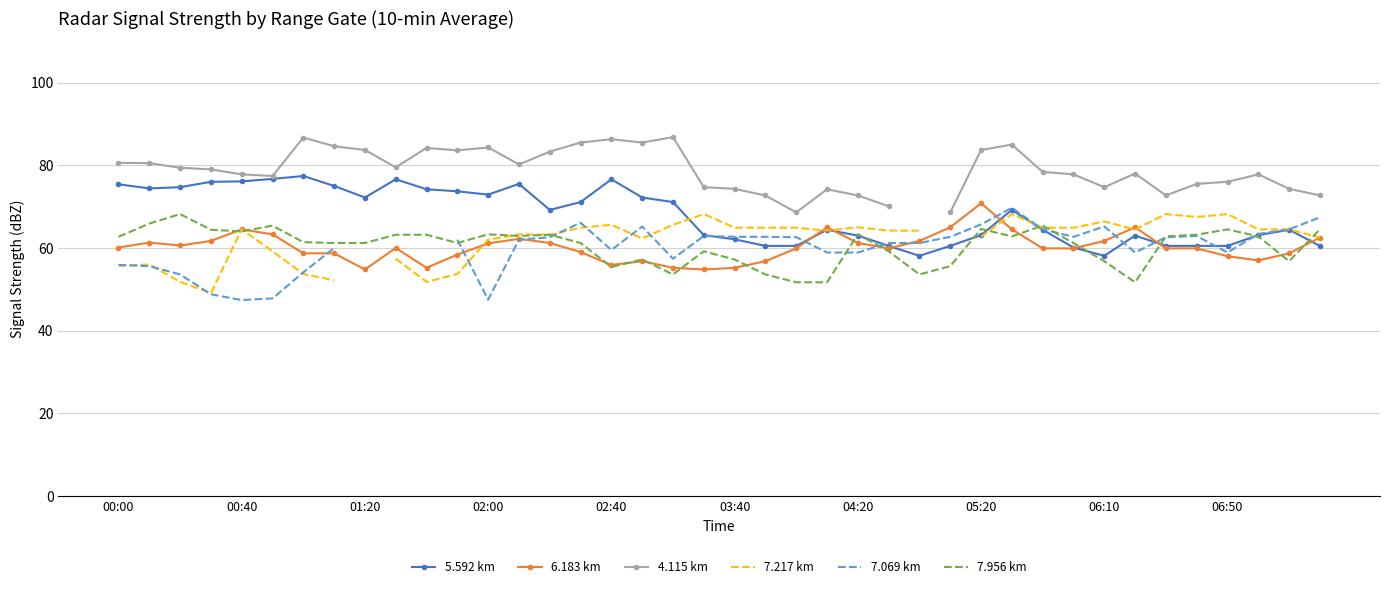

How many intersections are there between 5.592 km and 7.069 km?

7